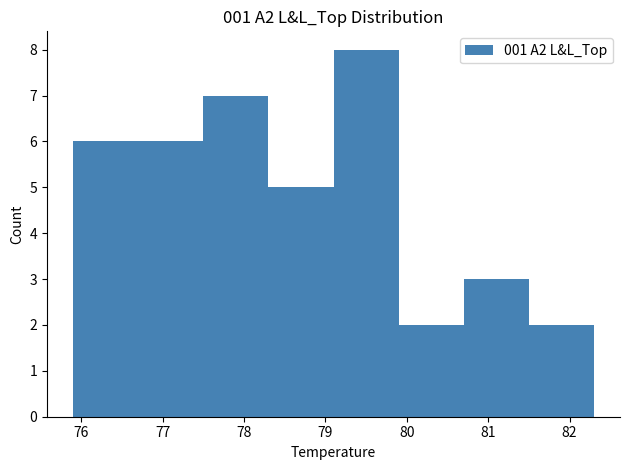

Reading left to right, list every bar in this chart as the range it spans on the x-axis followed by its height. The values are not printed on the chart, so give them approximately, as read against the axis.

75.9 to 76.7: 6
76.7 to 77.5: 6
77.5 to 78.3: 7
78.3 to 79.1: 5
79.1 to 79.9: 8
79.9 to 80.7: 2
80.7 to 81.5: 3
81.5 to 82.3: 2